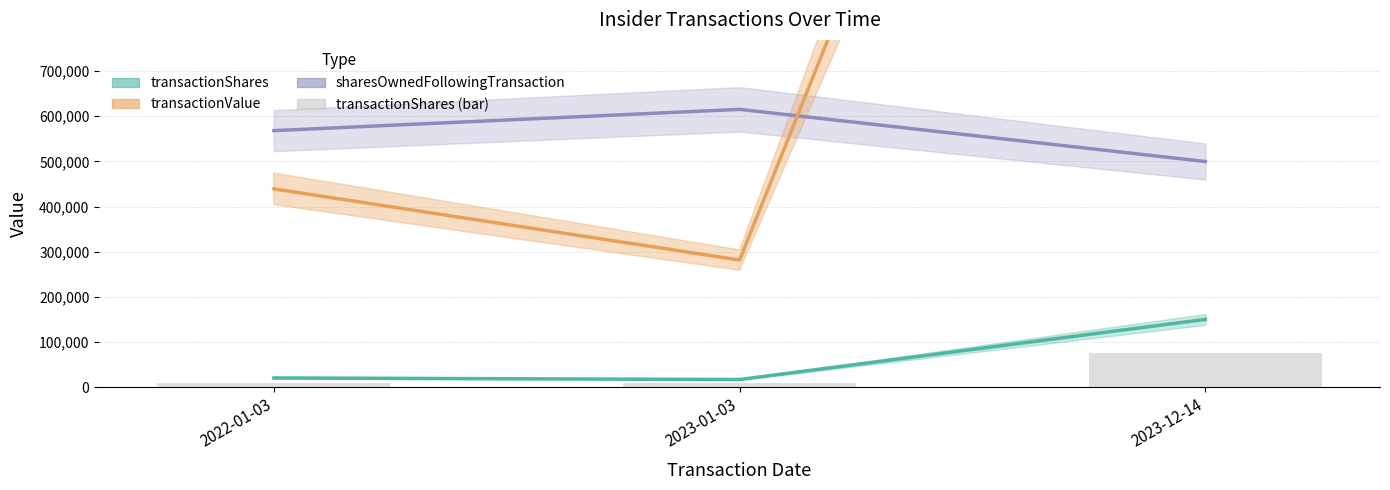

Where is the data nearest to the value 41784?

2022-01-03